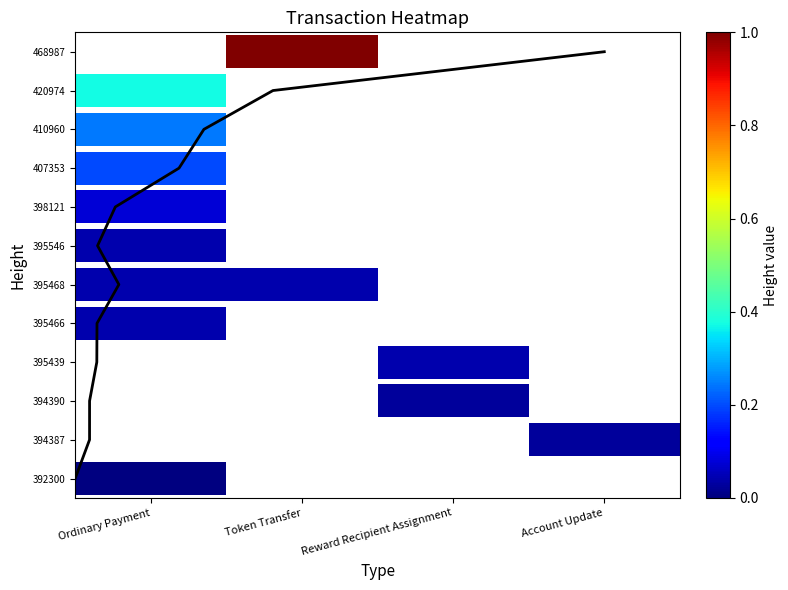

How many data points does each series have?

12